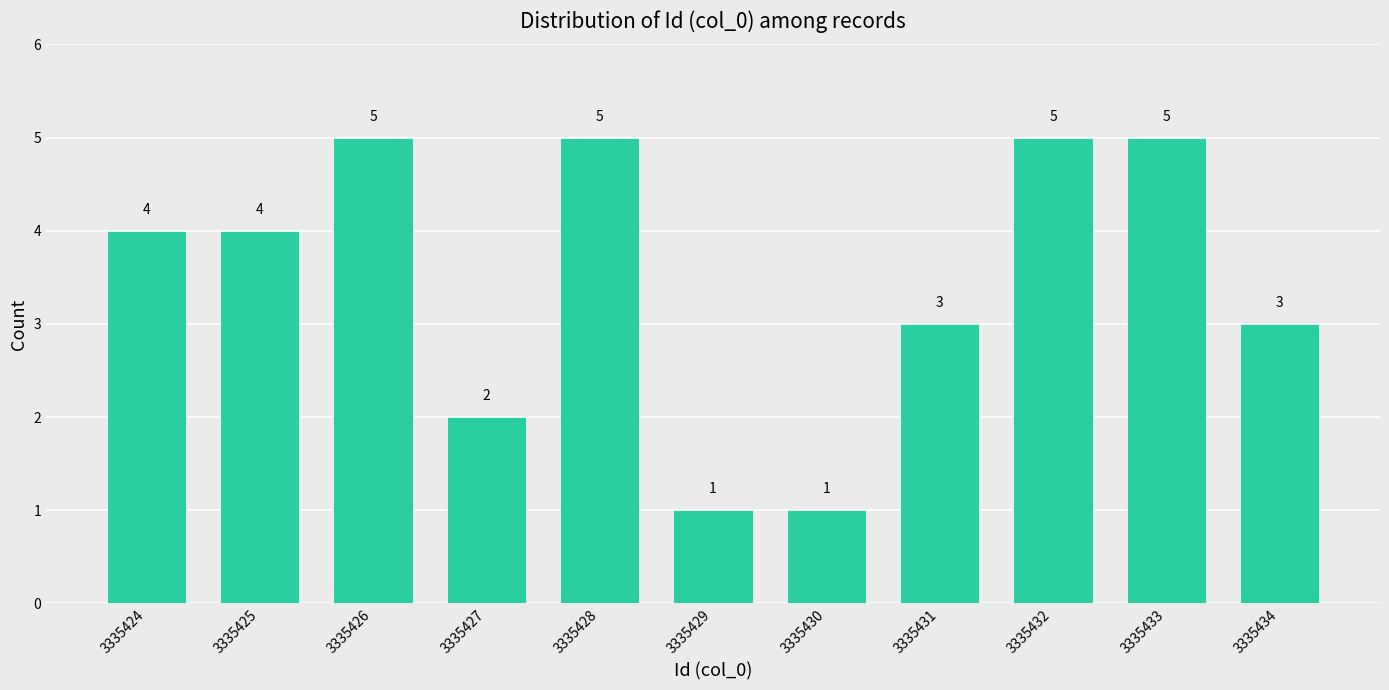

Reading left to right, what are all the values shown in this chart?

4	4	5	2	5	1	1	3	5	5	3